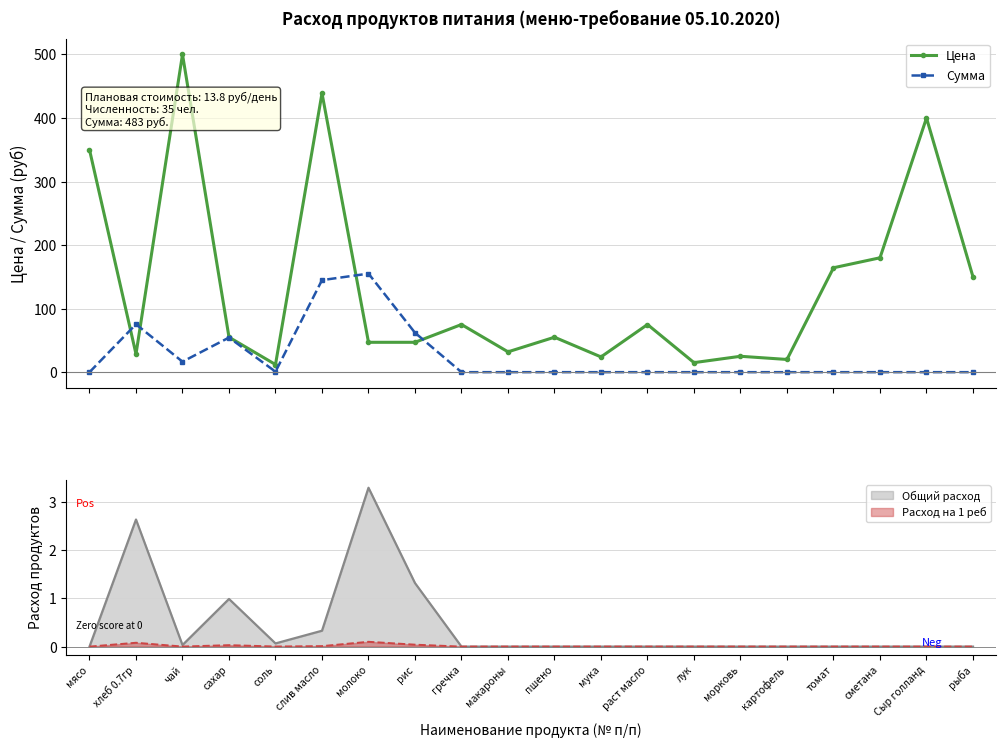

At which category does Цена reach its first local peak?

чай